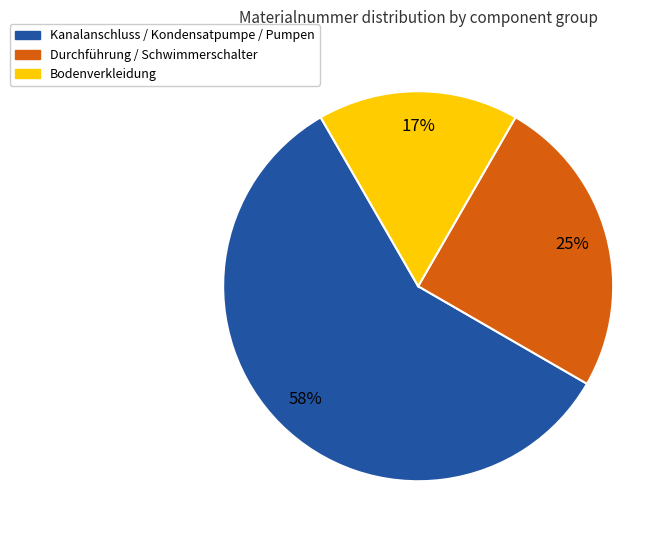

To the nearest percent, what is the average slice percentage?

33%